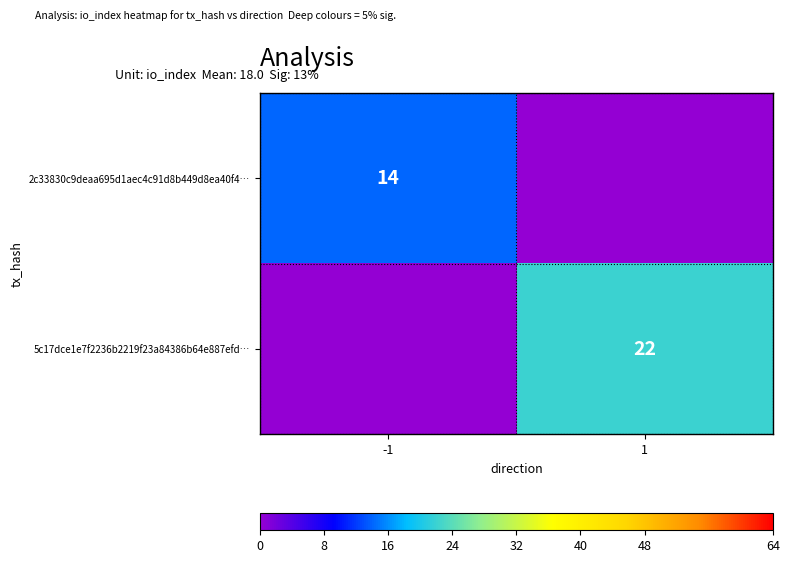

Which has a higher value, -1 or 1?

-1